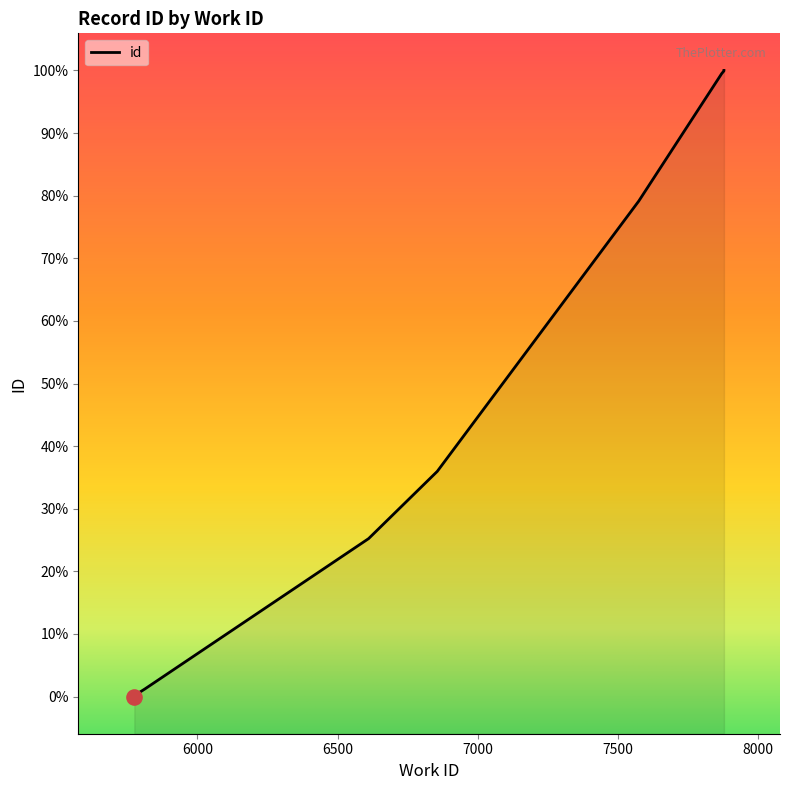

Between 7879 and 6611, which is larger?

7879